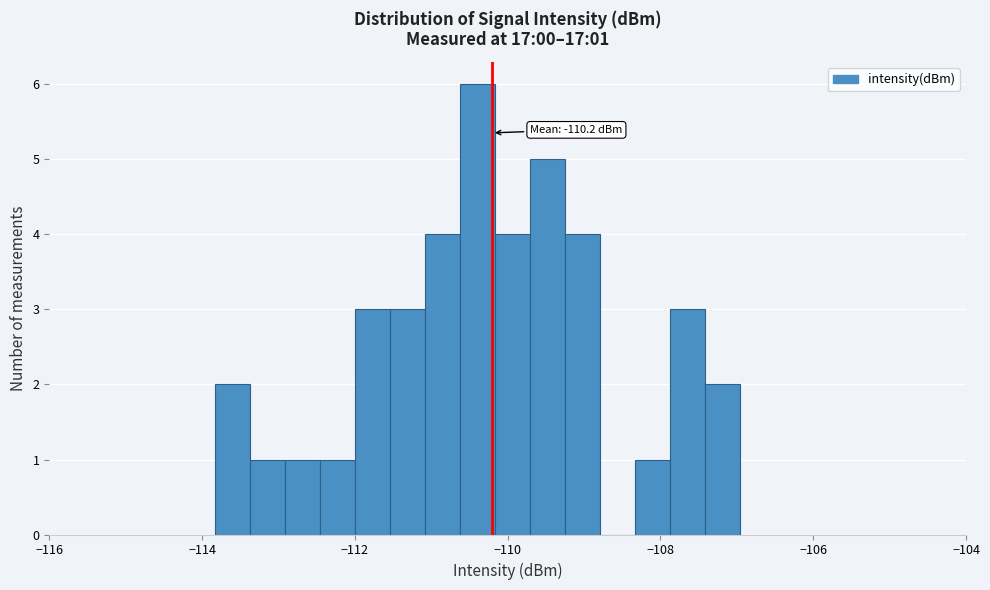

Read against the x-axis, roughly where is the centre of the tallest bar?

-110.4